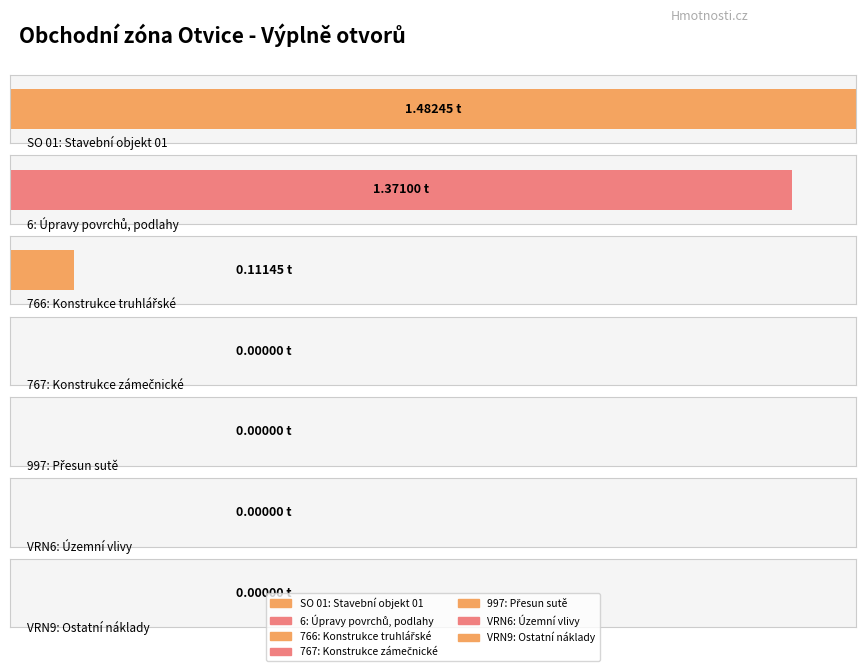

At which category does the chart reach its minimum across all series?

767: Konstrukce zámečnické